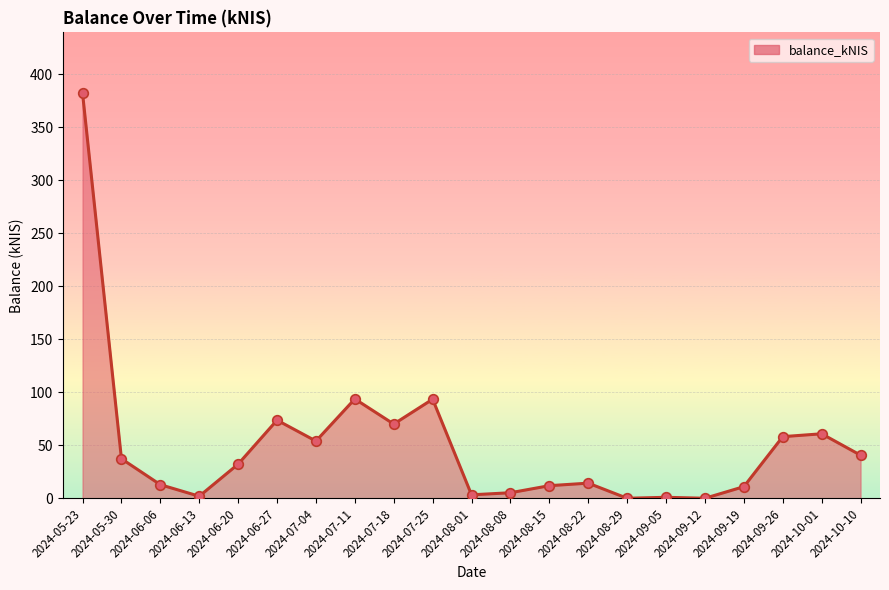

What is the change in value from 2024-07-25 to 2024-08-22?

-79.2